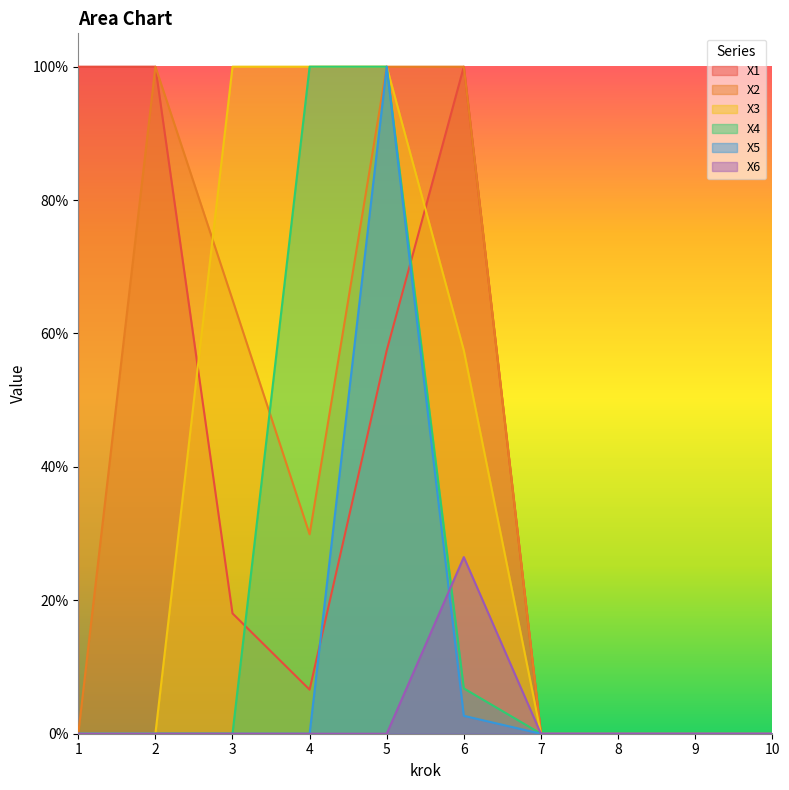

Reading right to left, what are all the values shown in this chart?

X1: 10=0.0	9=0.0	8=0.0	7=0.0	6=1.0	5=0.6	4=0.1	3=0.2	2=1.0	1=1.0
X2: 10=0.0	9=0.0	8=0.0	7=0.0	6=1.0	5=1.0	4=0.3	3=0.7	2=1.0	1=0.0
X3: 10=0.0	9=0.0	8=0.0	7=0.0	6=0.6	5=1.0	4=1.0	3=1.0	2=0.0	1=0.0
X4: 10=0.0	9=0.0	8=0.0	7=0.0	6=0.1	5=1.0	4=1.0	3=0.0	2=0.0	1=0.0
X5: 10=0.0	9=0.0	8=0.0	7=0.0	6=0.0	5=1.0	4=0.0	3=0.0	2=0.0	1=0.0
X6: 10=0.0	9=0.0	8=0.0	7=0.0	6=0.3	5=0.0	4=0.0	3=0.0	2=0.0	1=0.0